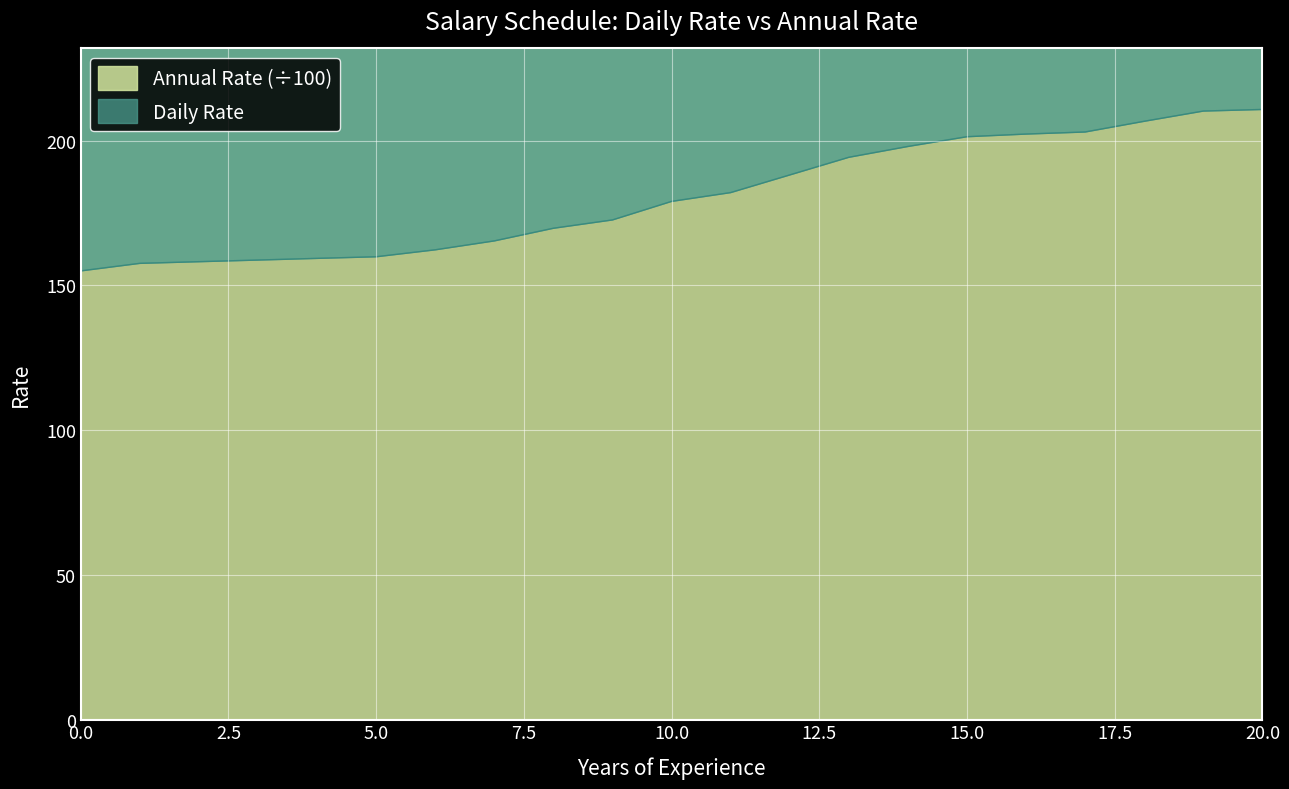

What is the lowest value of the Daily Rate series?

372.0